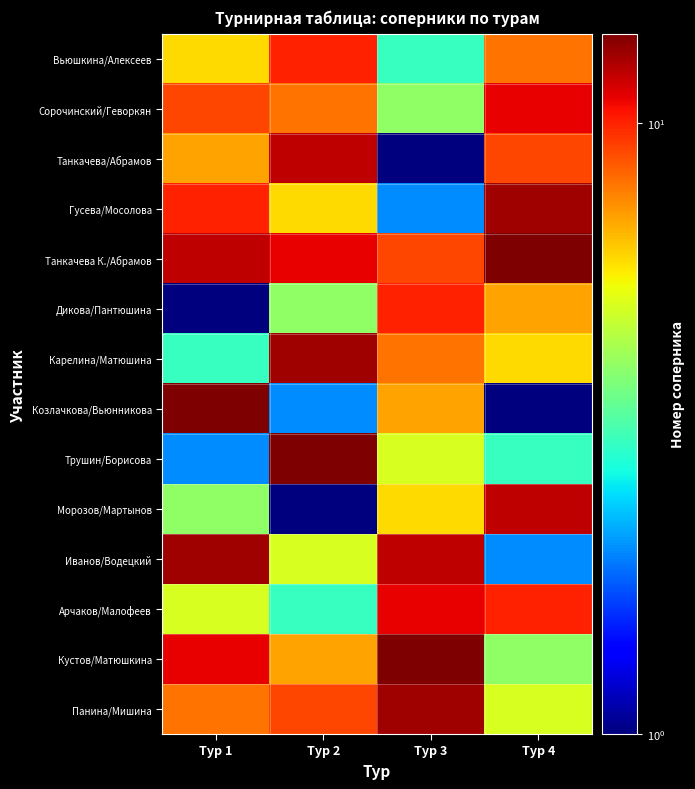

Reading left to right, extract all data points from this chart.

Вьюшкина/Алексеев: Тур 1=6	Тур 2=10	Тур 3=3	Тур 4=8
Сорочинский/Геворкян: Тур 1=9	Тур 2=8	Тур 3=4	Тур 4=11
Танкачева/Абрамов: Тур 1=7	Тур 2=12	Тур 3=1	Тур 4=9
Гусева/Мосолова: Тур 1=10	Тур 2=6	Тур 3=2	Тур 4=13
Танкачева К./Абрамов: Тур 1=12	Тур 2=11	Тур 3=9	Тур 4=14
Дикова/Пантюшина: Тур 1=1	Тур 2=4	Тур 3=10	Тур 4=7
Карелина/Матюшина: Тур 1=3	Тур 2=13	Тур 3=8	Тур 4=6
Козлачкова/Вьюнникова: Тур 1=14	Тур 2=2	Тур 3=7	Тур 4=1
Трушин/Борисова: Тур 1=2	Тур 2=14	Тур 3=5	Тур 4=3
Морозов/Мартынов: Тур 1=4	Тур 2=1	Тур 3=6	Тур 4=12
Иванов/Водецкий: Тур 1=13	Тур 2=5	Тур 3=12	Тур 4=2
Арчаков/Малофеев: Тур 1=5	Тур 2=3	Тур 3=11	Тур 4=10
Кустов/Матюшкина: Тур 1=11	Тур 2=7	Тур 3=14	Тур 4=4
Панина/Мишина: Тур 1=8	Тур 2=9	Тур 3=13	Тур 4=5